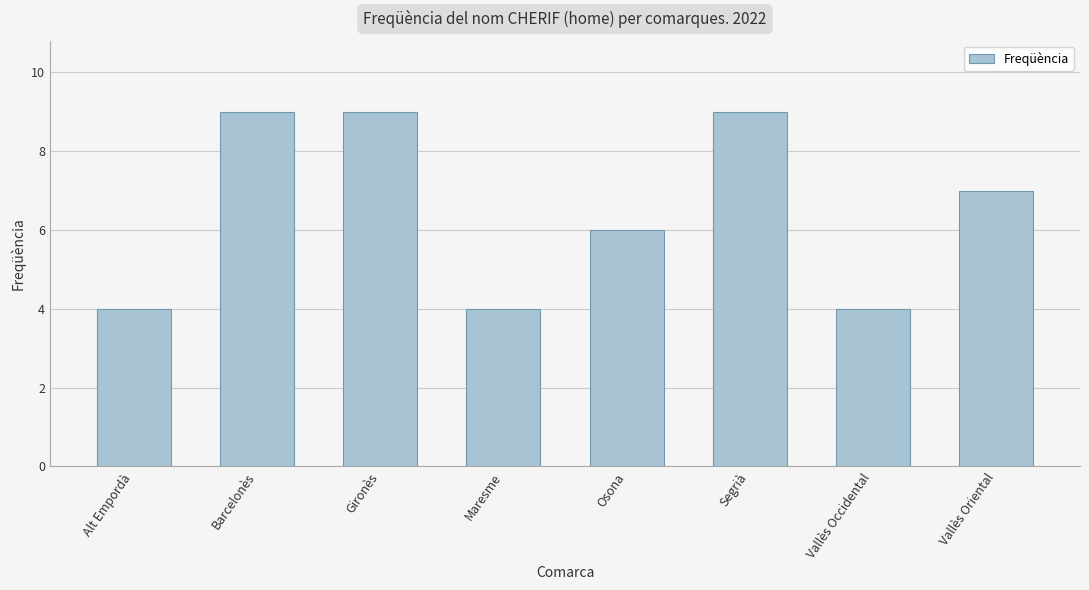

Reading right to left, transcribe all the data shown in this chart.

7	4	9	6	4	9	9	4